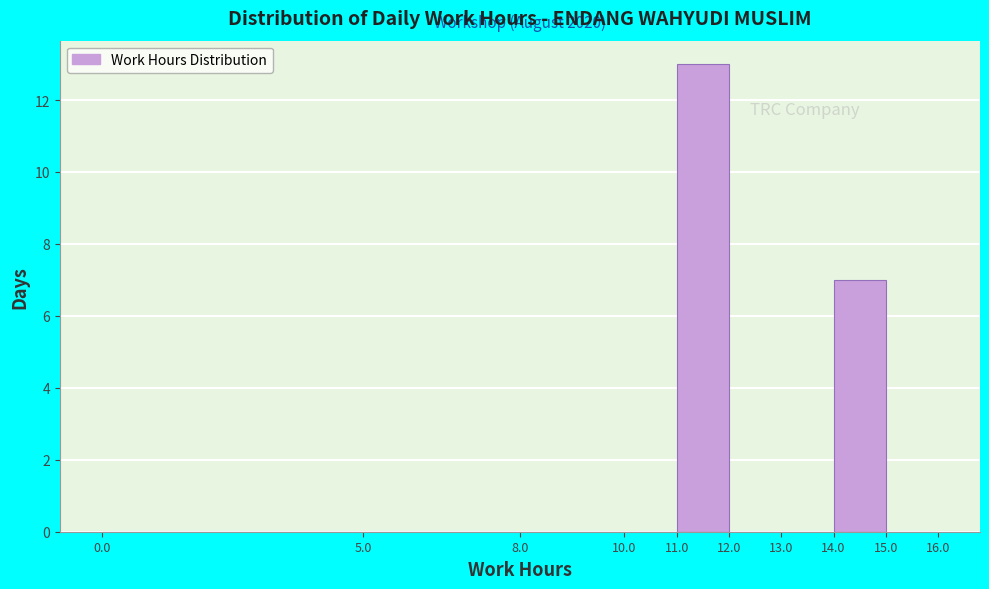

Over which range of the x-axis is the bar tallest?

11.0 to 12.0